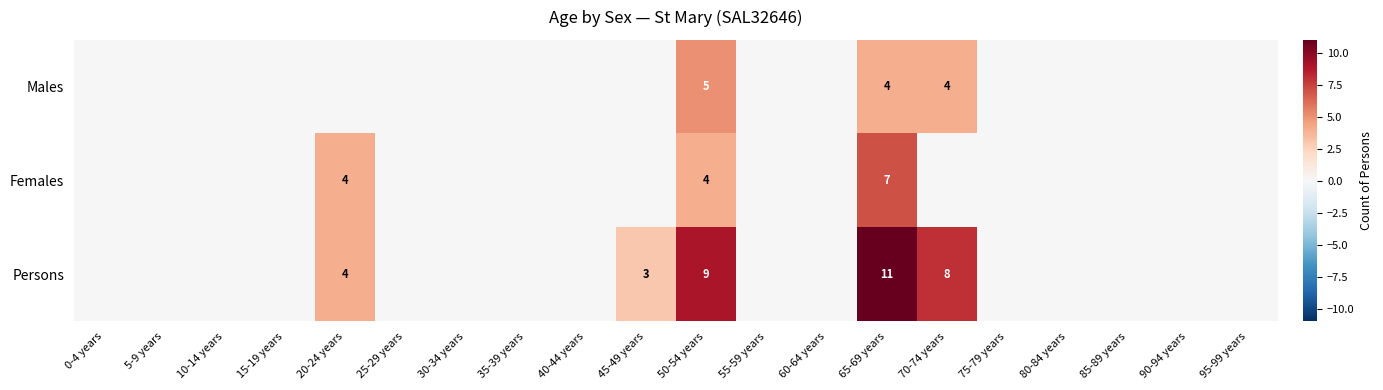

What is the spread (max minus min) of values at 50-54 years?

5